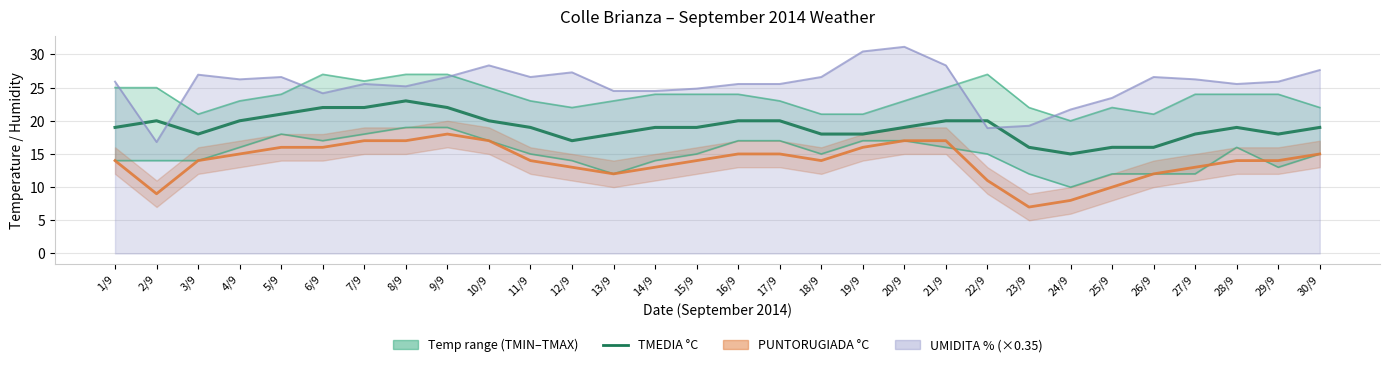

What is the difference between the second highest and minimum values in the TMIN °C series?

9.0